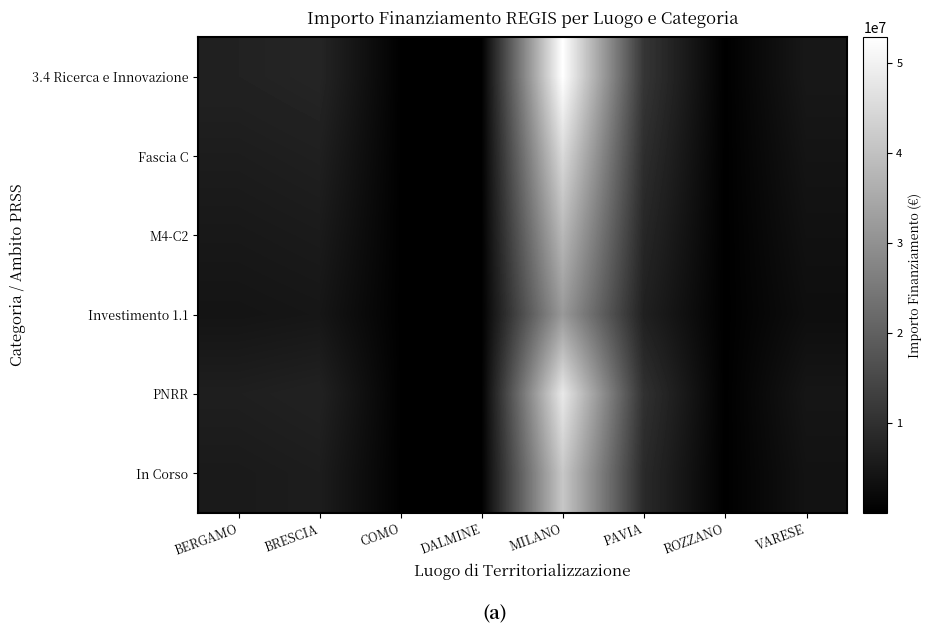

Between DALMINE and ROZZANO, which series saw the biggest shift?

3.4 Ricerca e Innovazione